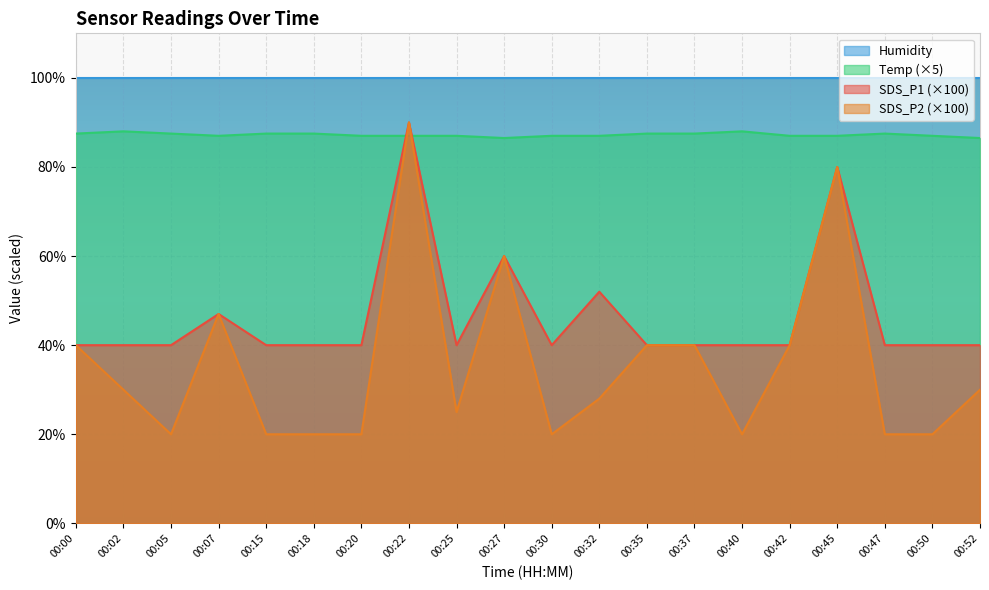

Rank the series by their average value, from highest to lowest.

Humidity, Temp (×5), SDS_P1 (×100), SDS_P2 (×100)